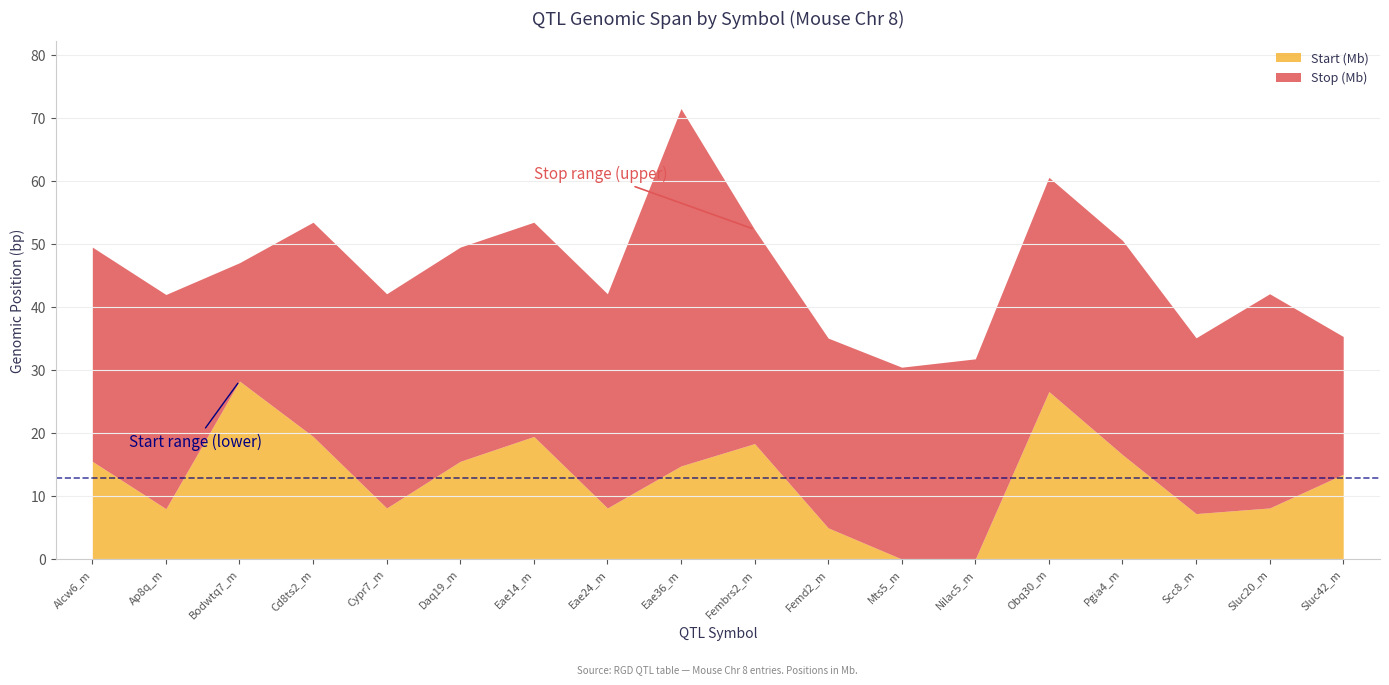

What is the label of the 7th point from the right?

Mts5_m